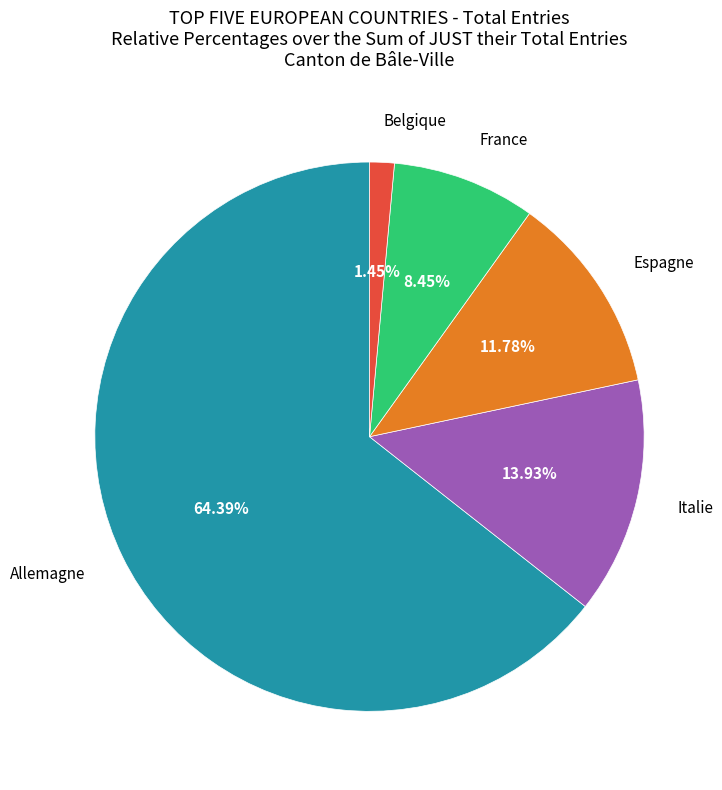

Approximately how many times larger is the value at Italie compared to Allemagne?

0.2